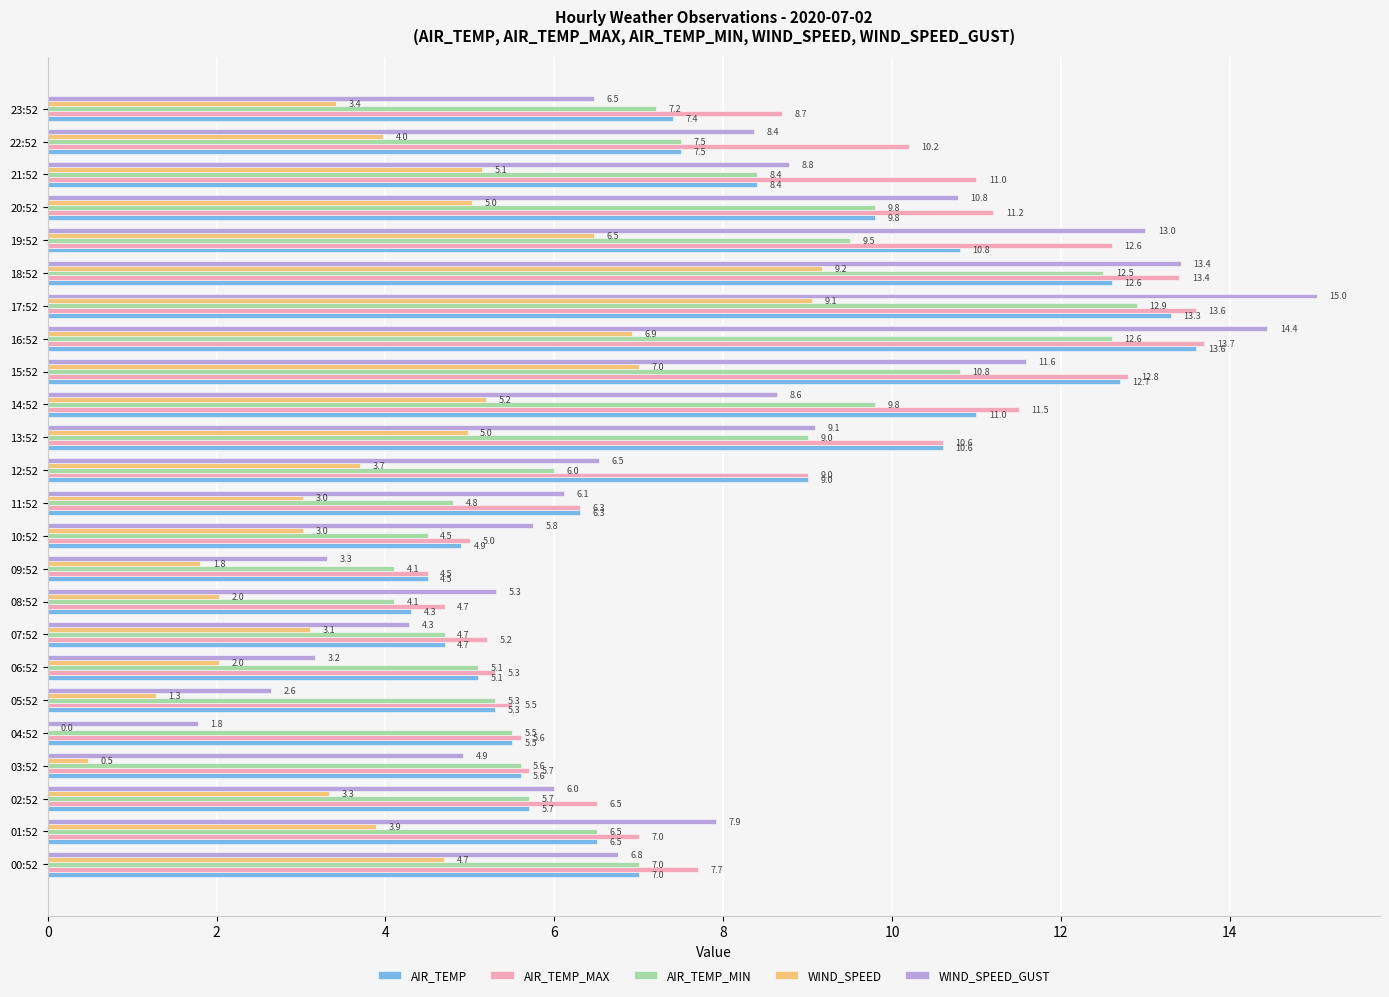

Is it true that AIR_TEMP_MIN equals 12.0 at 23:52?

False